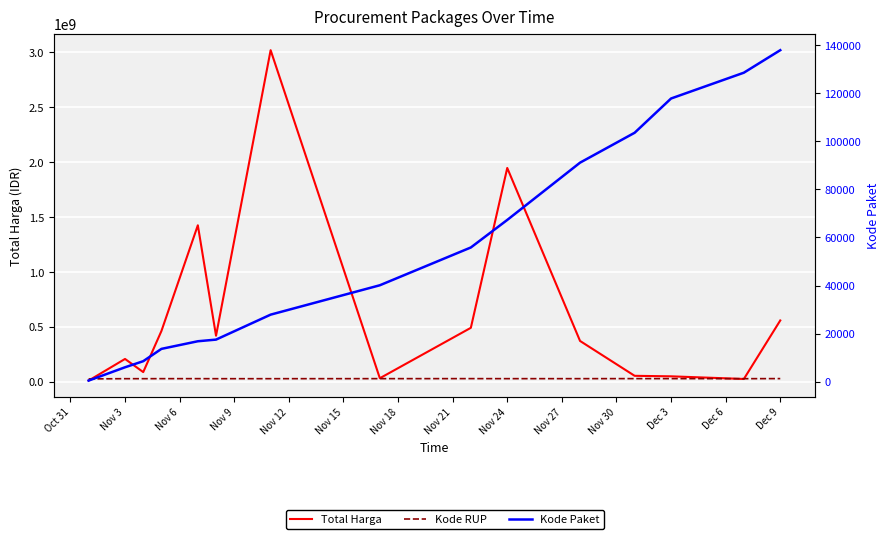

What is the spread (max minus min) of values at Dec 3?

56049259